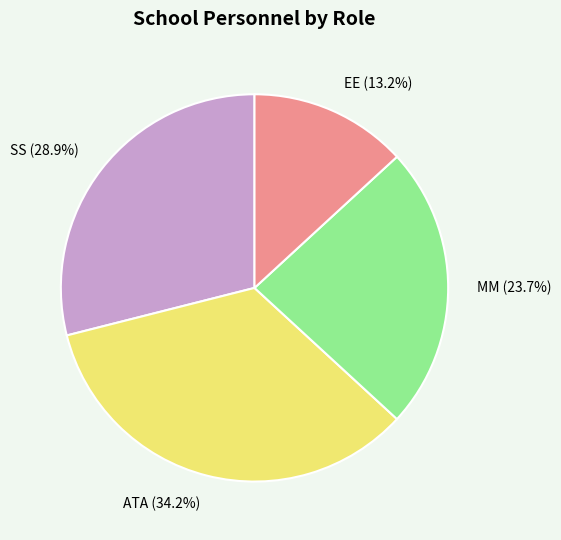

Which slice is the largest?

ATA (34.2%)